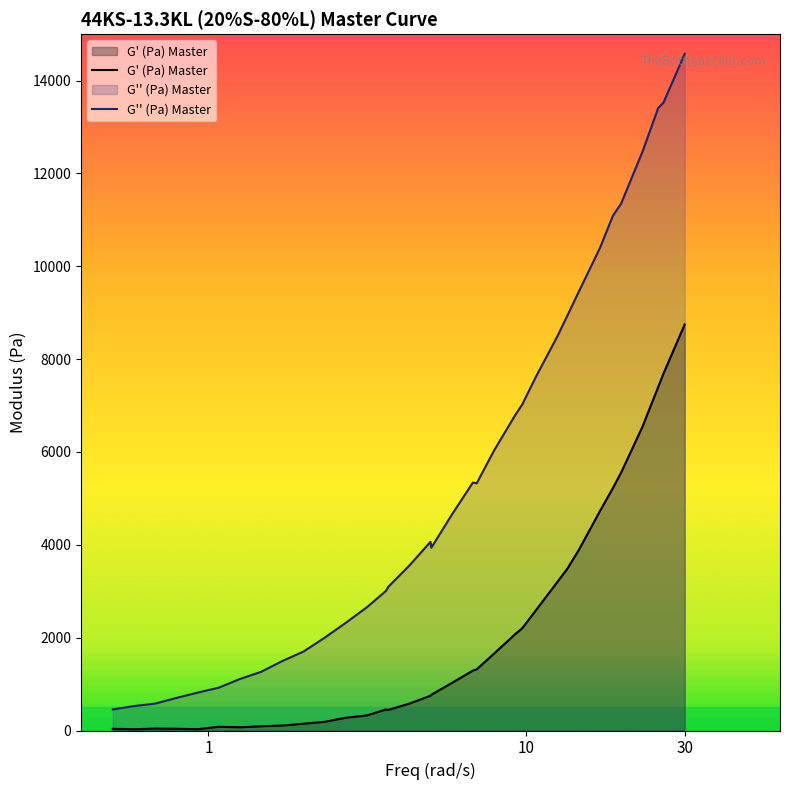

True or false: G' (Pa) Master and G'' (Pa) Master cross at least once.

False